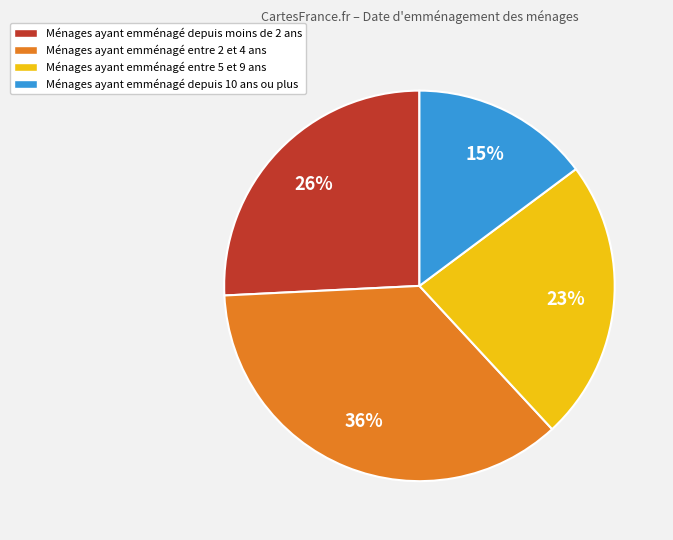

Rank the categories by value from highest to lowest.

Ménages ayant emménagé entre 2 et 4 ans, Ménages ayant emménagé depuis moins de 2 ans, Ménages ayant emménagé entre 5 et 9 ans, Ménages ayant emménagé depuis 10 ans ou plus